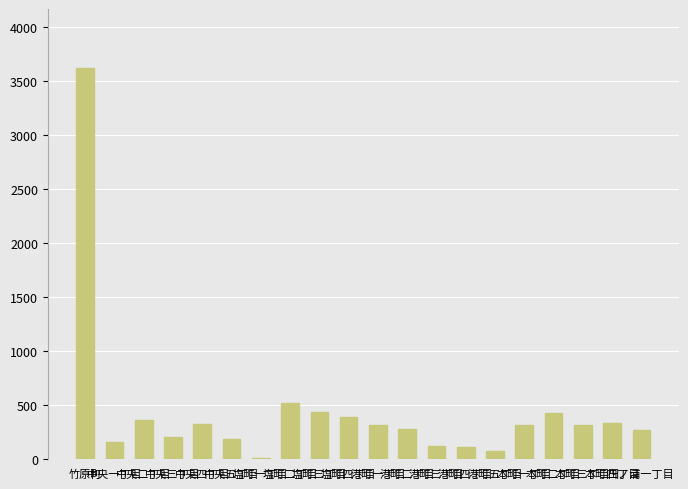

What is the greatest value displayed?

3621